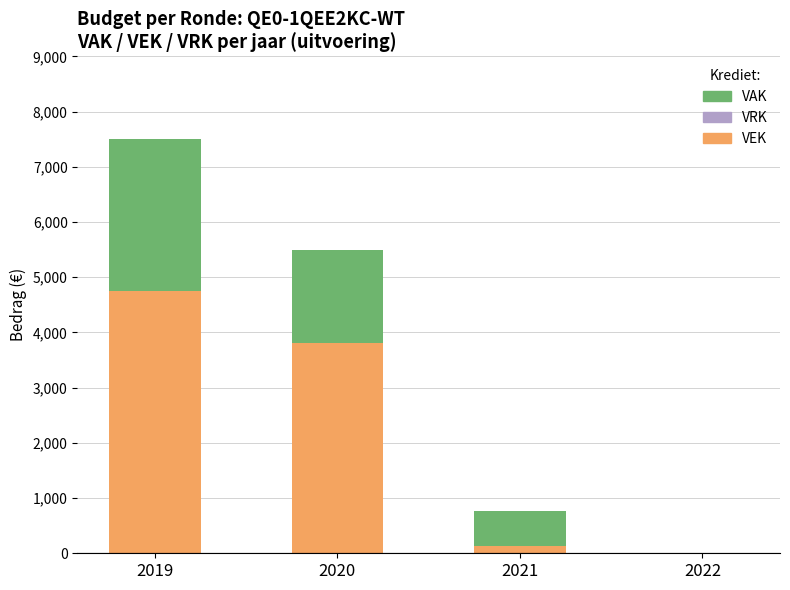

Reading left to right, what are the values for VAK?

2019=4756	2020=3814	2021=123	2022=0